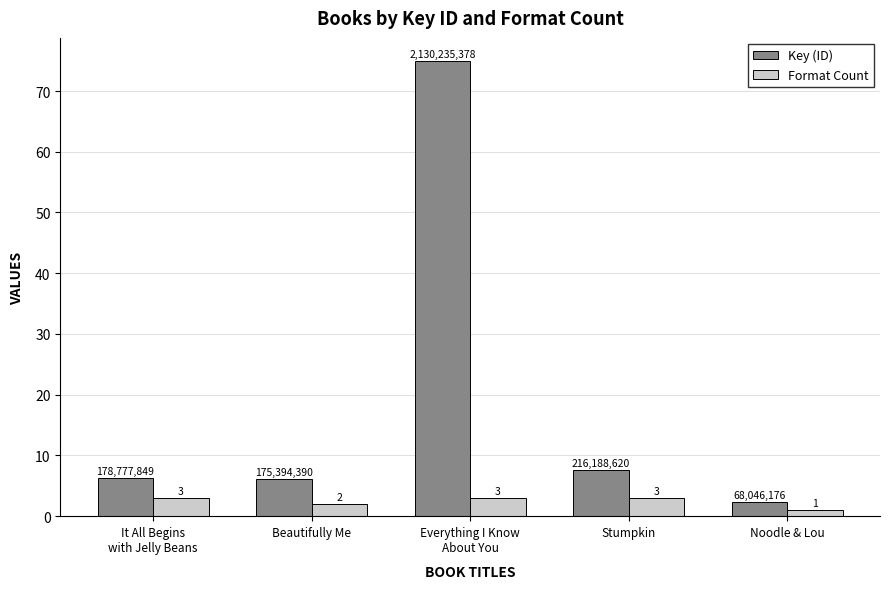

Which series has the largest range (max minus min)?

Key (ID)